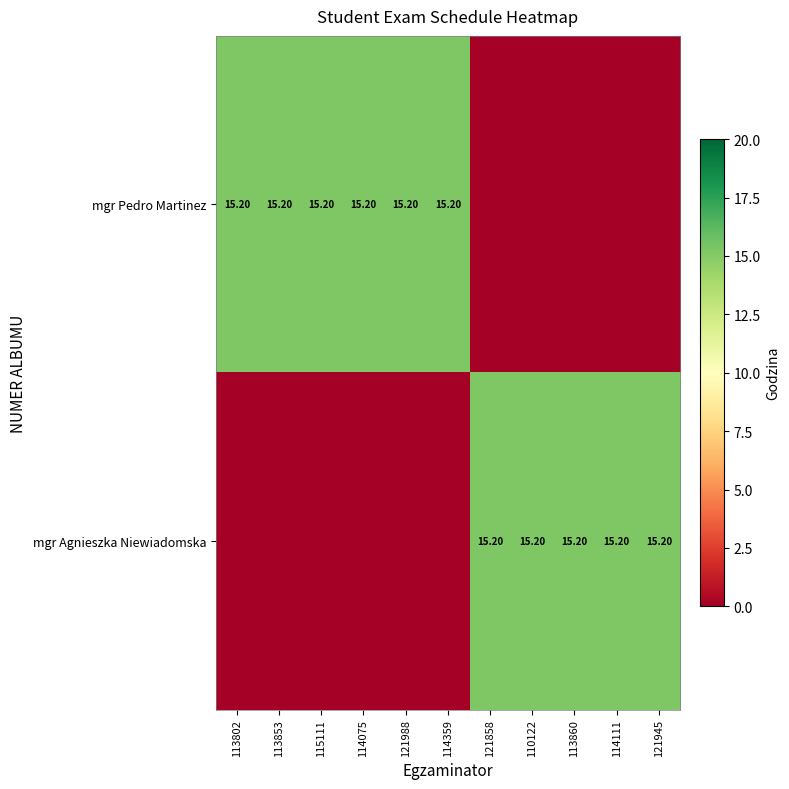

Which category has the highest value in the mgr Agnieszka Niewiadomska series?

121858